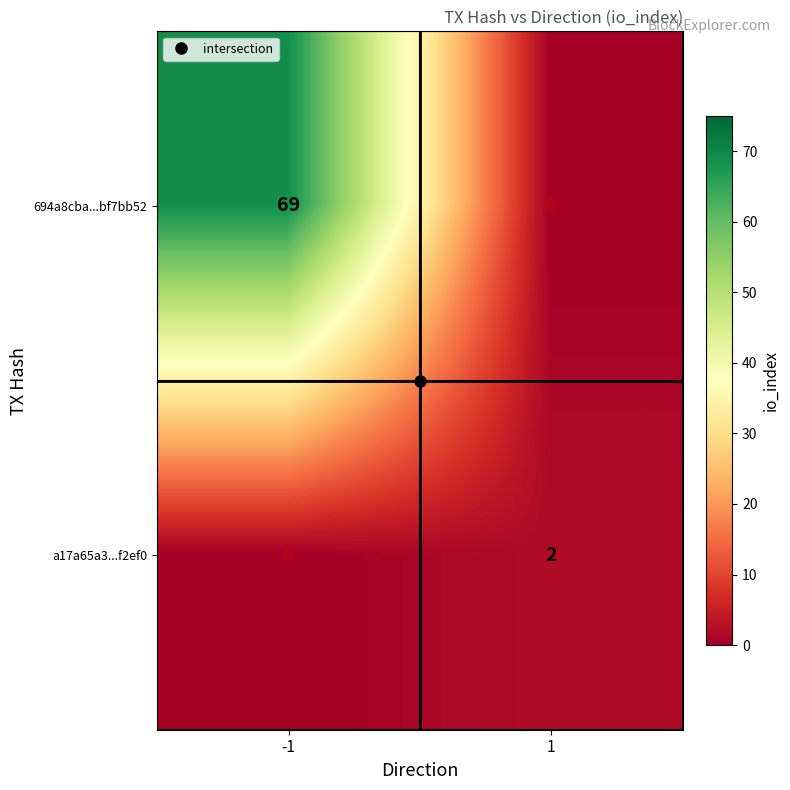

Rank the series at 1 from lowest to highest value.

694a8cba...bf7bb52, a17a65a3...f2ef0